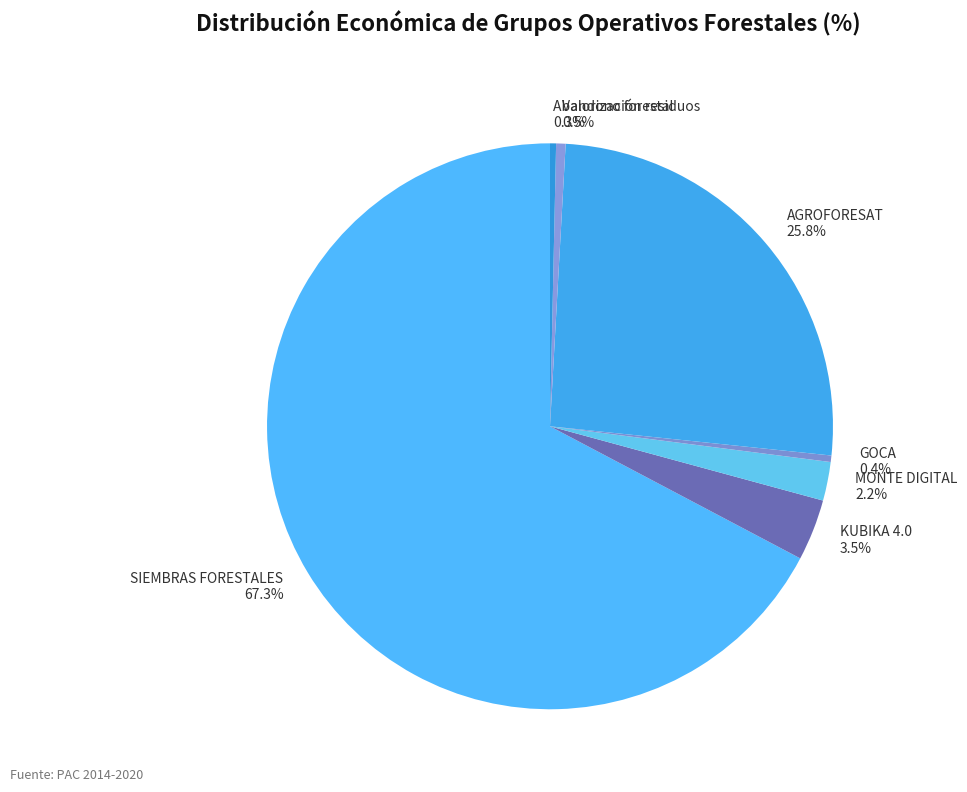

Is the sum of SIEMBRAS FORESTALES and MONTE DIGITAL greater than half?

Yes